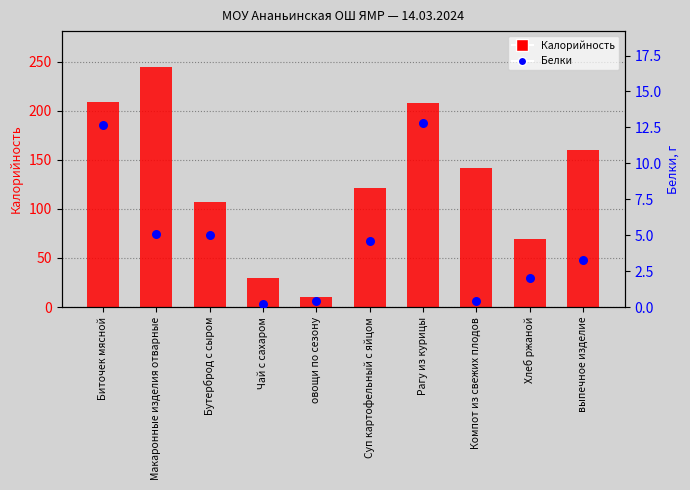

Is the value of Белки at Рагу из курицы greater than the value of Калорийность at выпечное изделие?

No